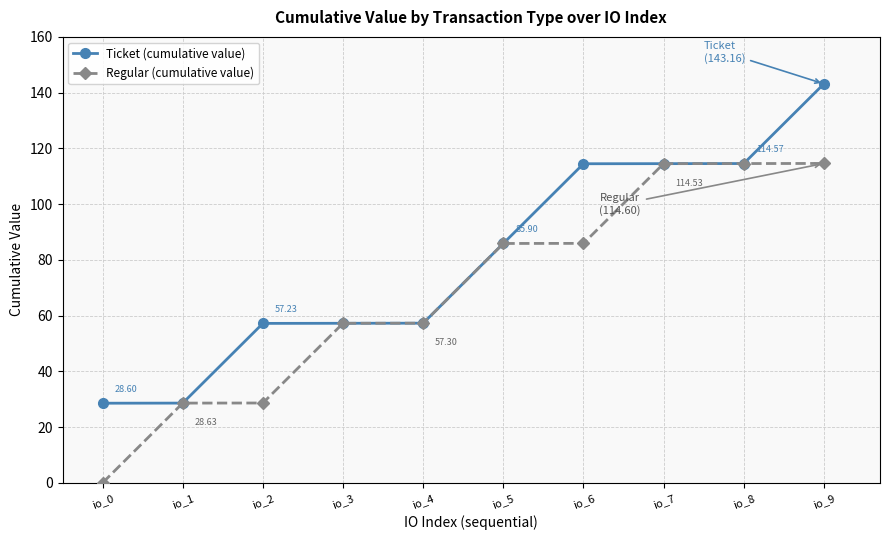

Between io_3 and io_6, which series saw the biggest shift?

Ticket (cumulative value)